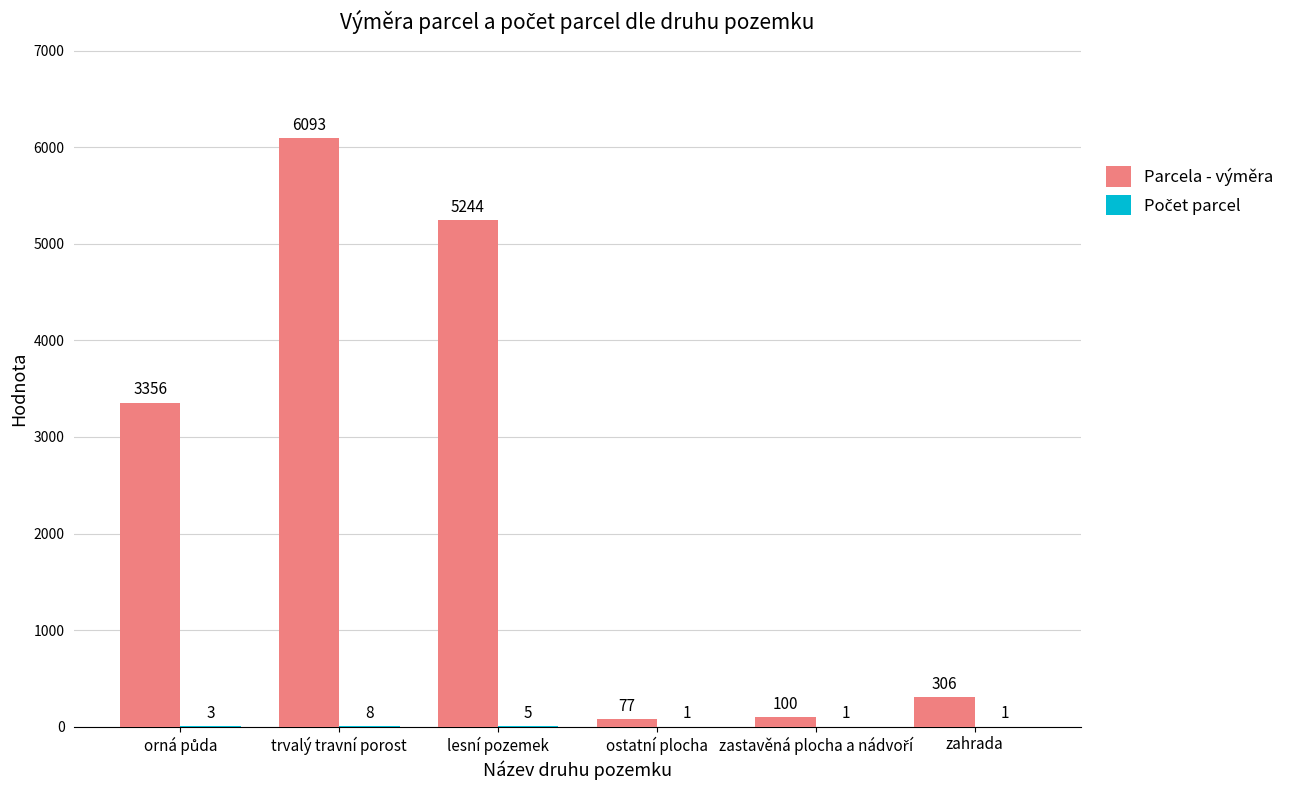

What is the approximate value of Parcela - výměra at lesní pozemek, to the nearest 10?

5240